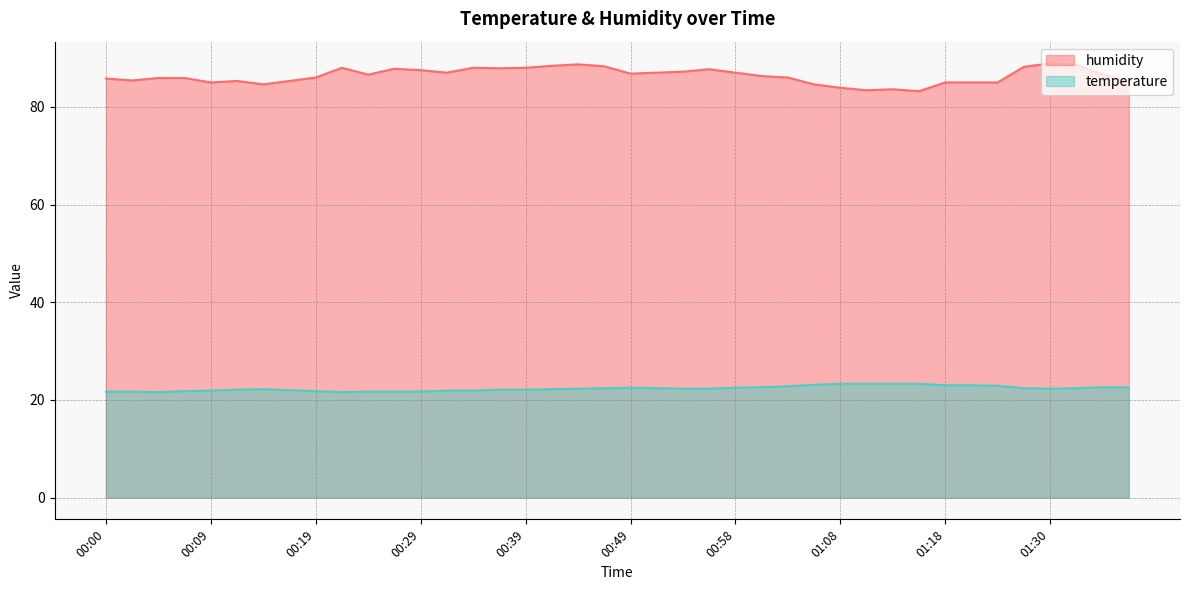

How many lines are shown in the chart?

2